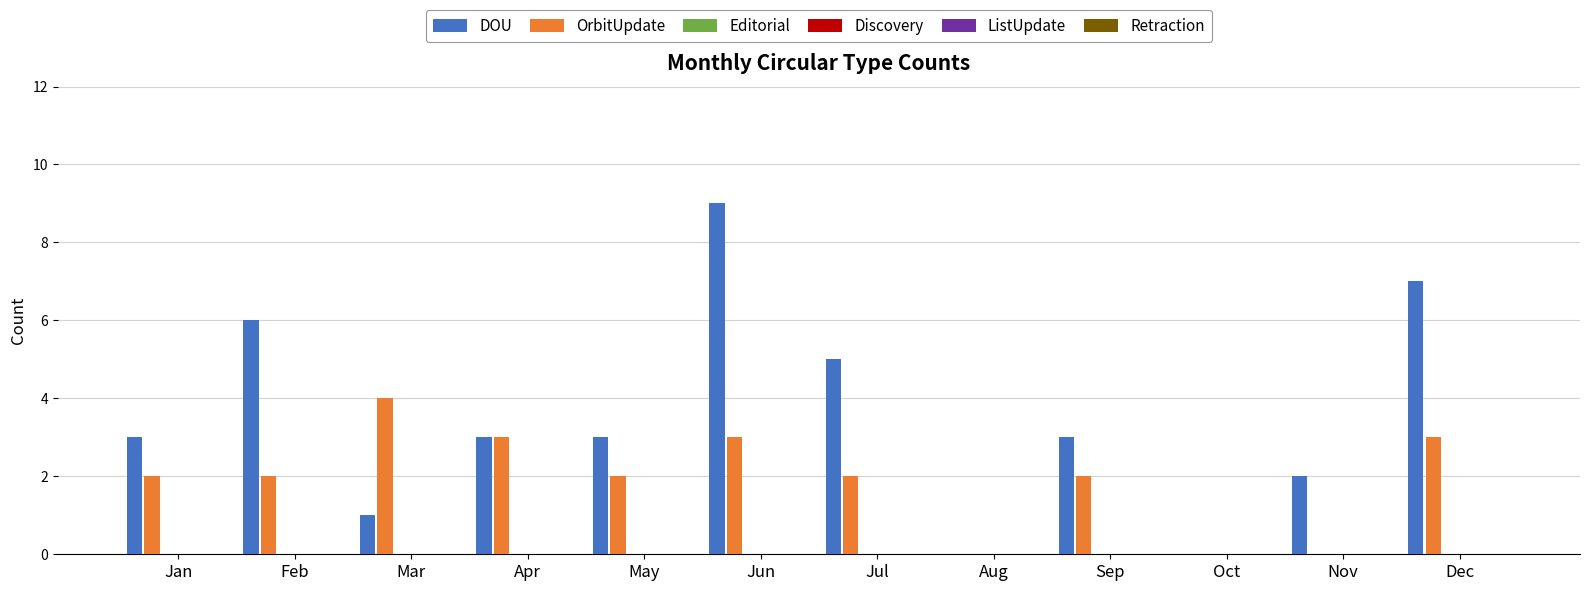

How many data points does each series have?

12